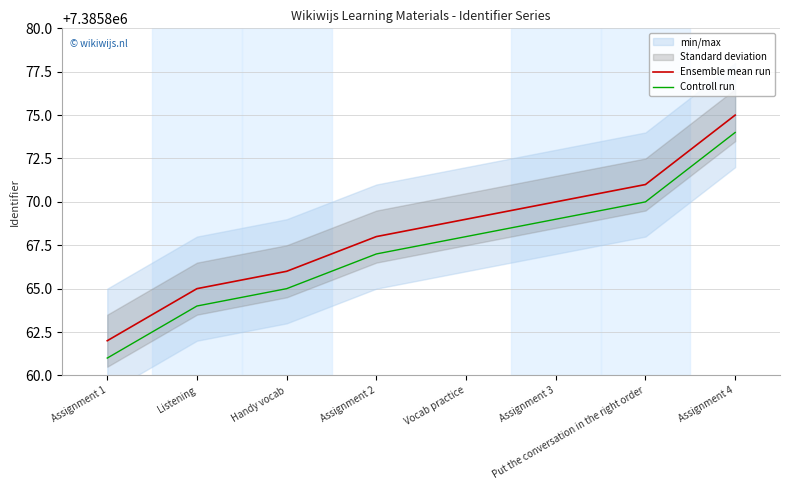

True or false: Ensemble mean run and Controll run cross at least once.

False